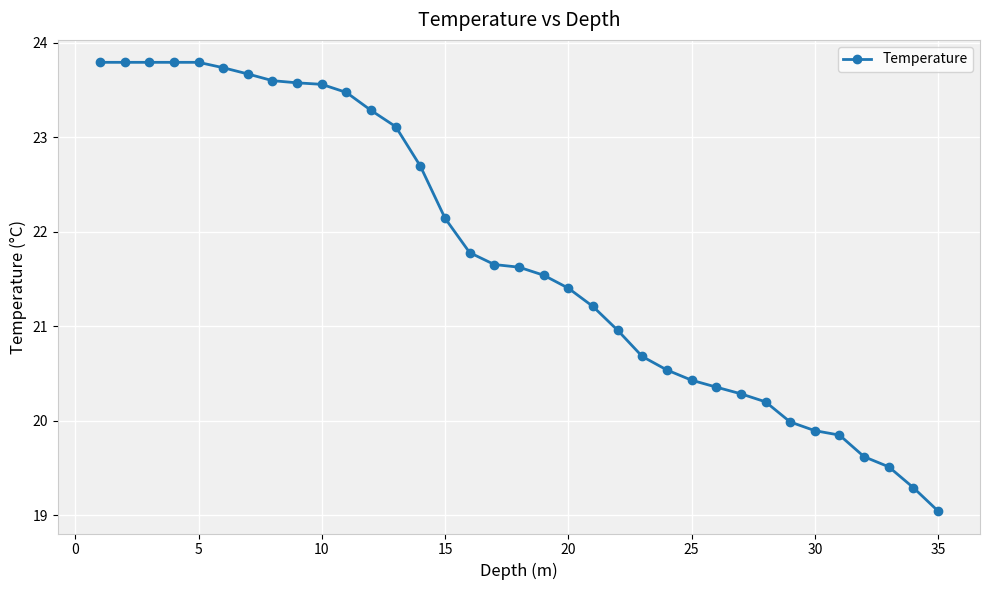

What is the sum of all values?

761.6